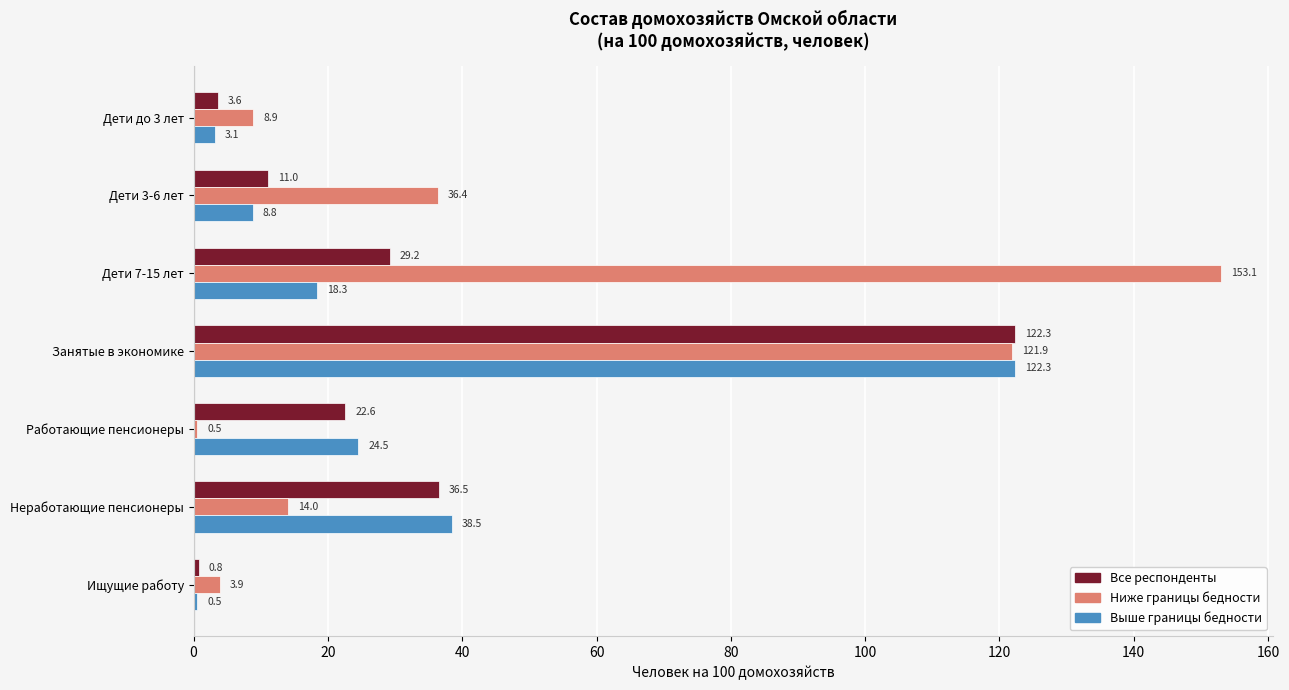

What is the sum of all Выше границы бедности values?

216.1